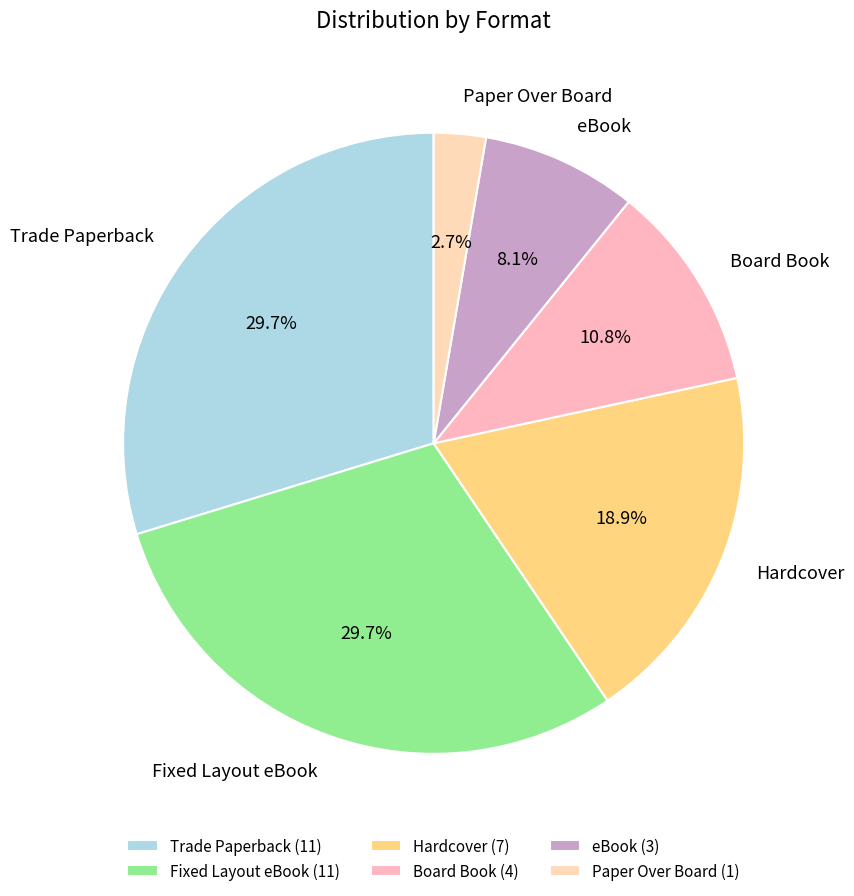

How many slices are in this pie chart?

6